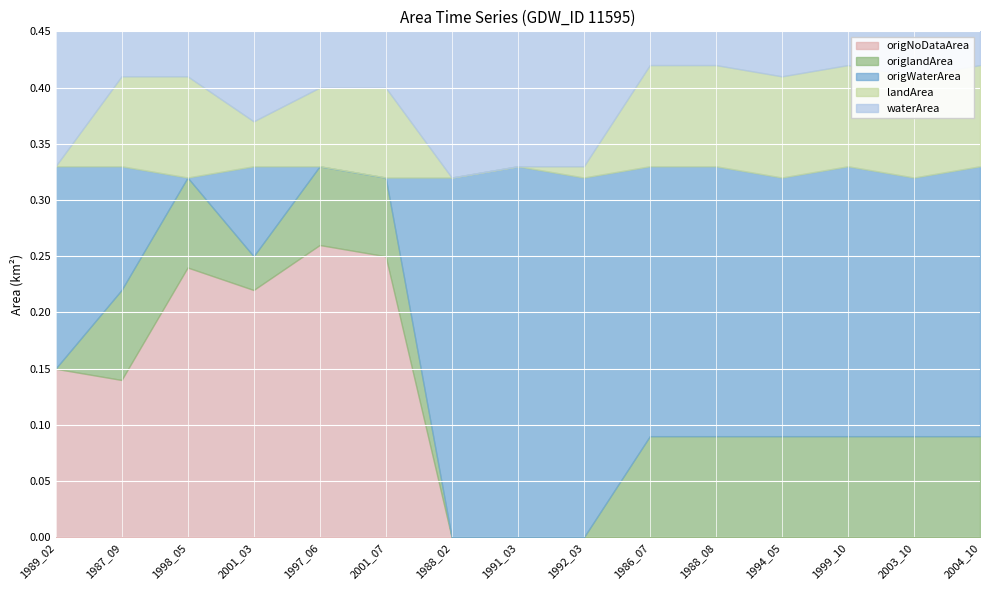

What is the label of the 7th point from the left?

1988_02